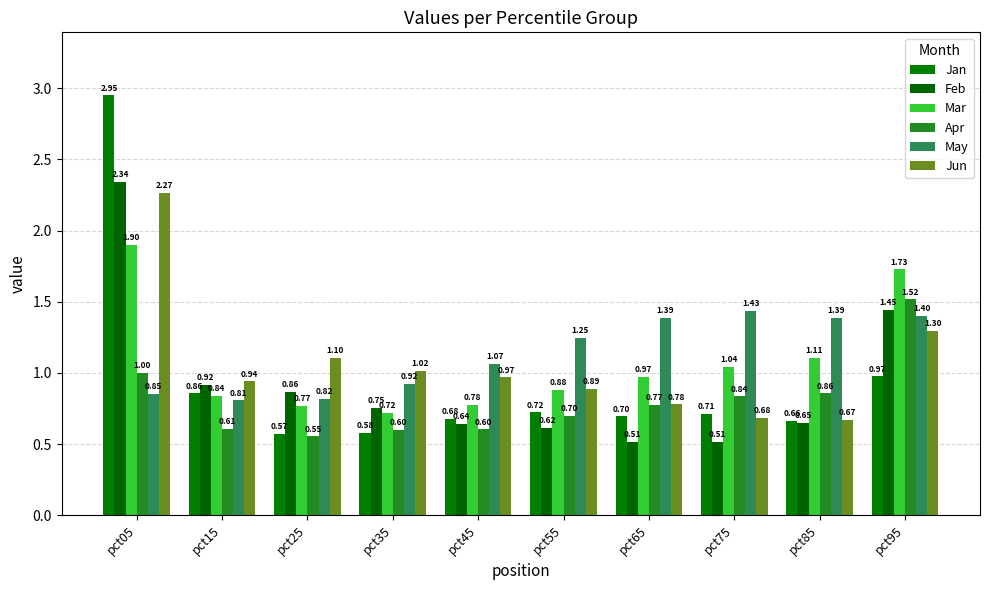

Is the value of Jan at pct55 greater than the value of Apr at pct55?

Yes